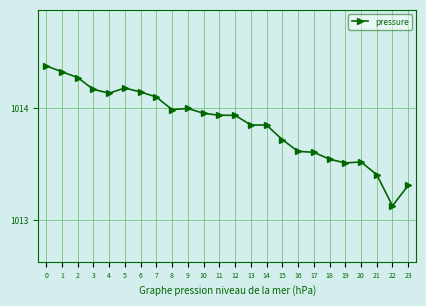

Is it true that the value at 10 is 550.8?

False